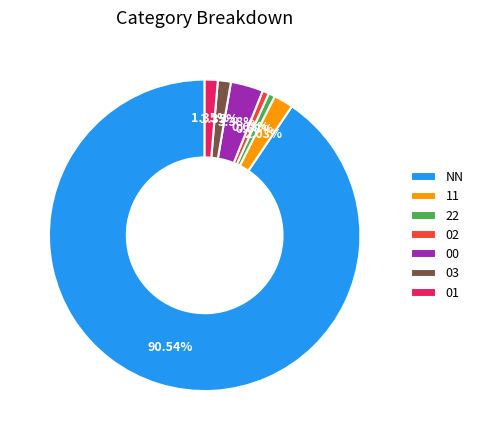

What percentage do 11 and 00 together represent?

5.4%